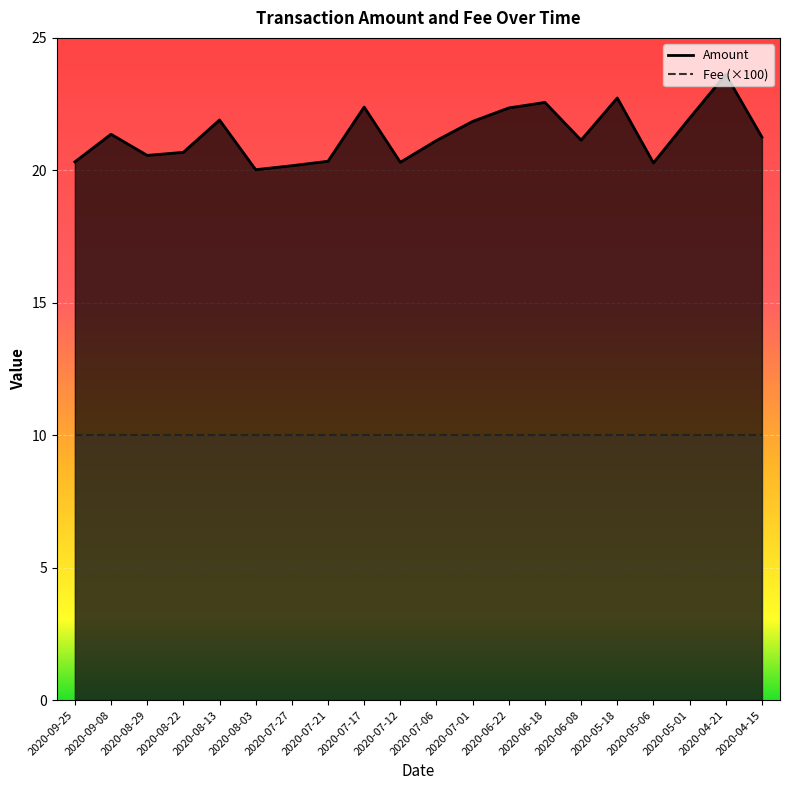

What is the sum of the values at 2020-07-27 and 2020-05-06?

40.5